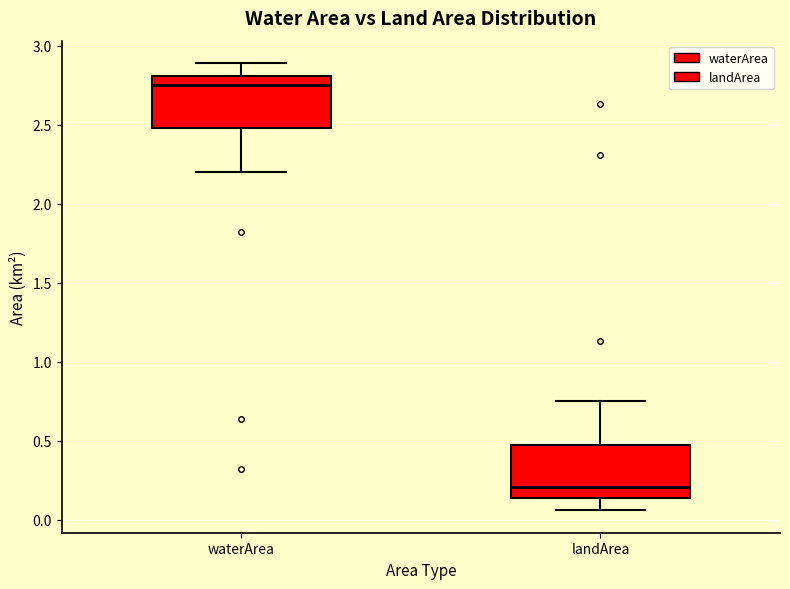

Reading left to right, read every box against the y-axis: the position of its median line, the range the box covers, and the ends of its whiskers. The values are not printed on the chart, so give them approximately, as read against the axis.

waterArea: median 2.75, box 2.50 to 2.80, whiskers 2.20 to 2.90
landArea: median 0.20, box 0.15 to 0.45, whiskers 0.05 to 0.75